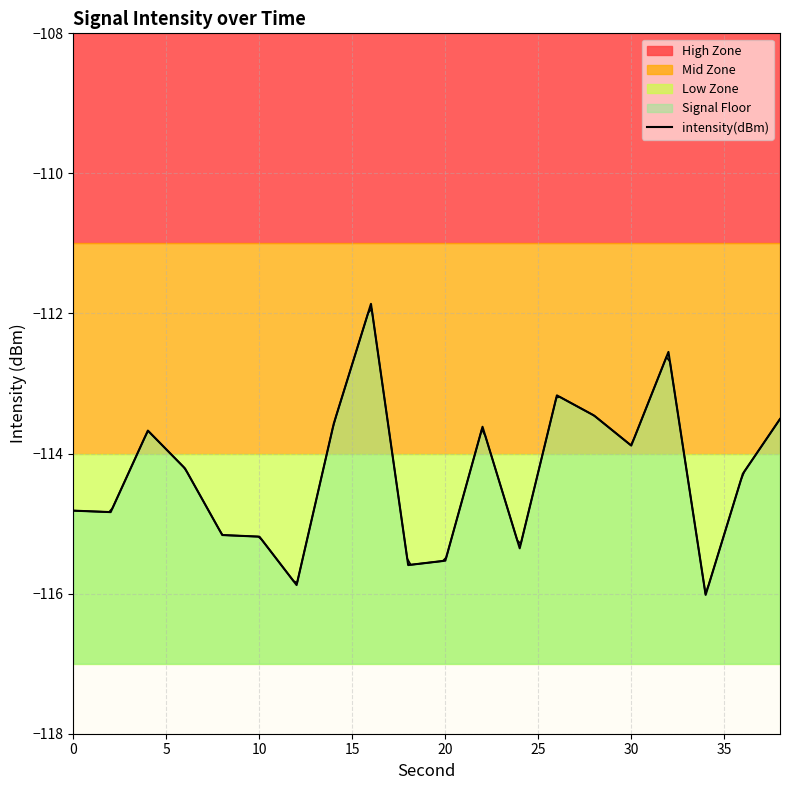

What is the average value?

-114.3